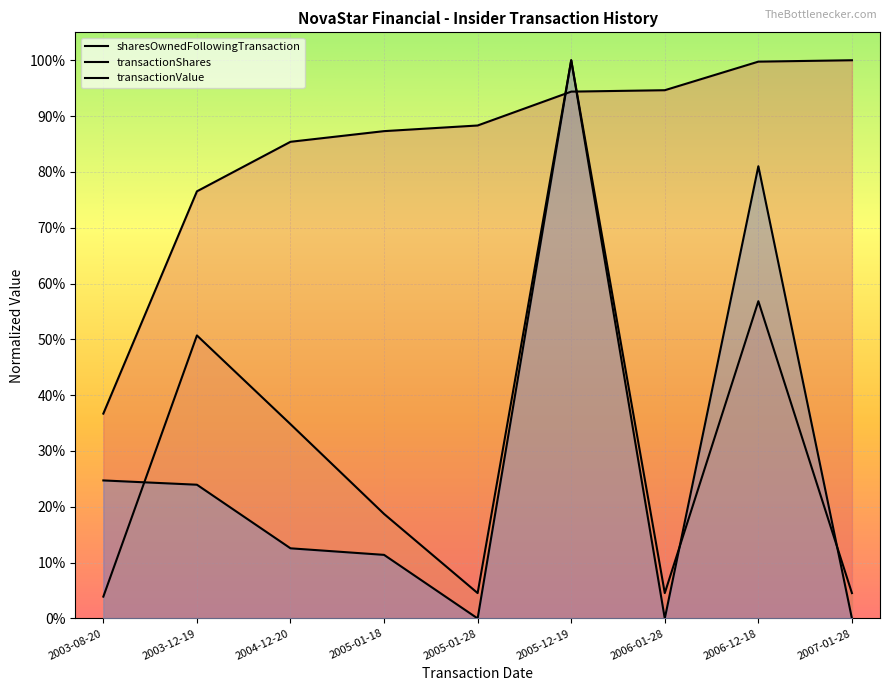

Between which two adjacent categories do transactionShares and sharesOwnedFollowingTransaction first intersect?

2005-01-28 and 2005-12-19